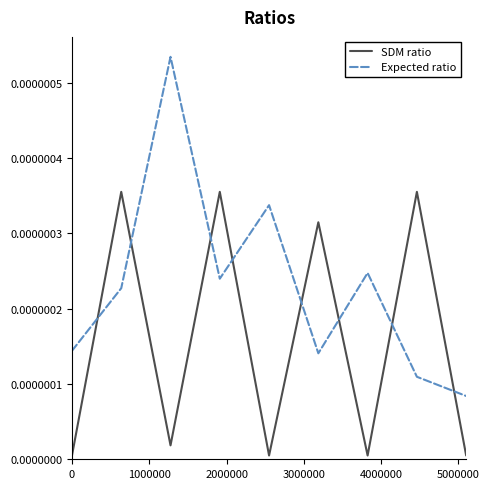

How many lines are shown in the chart?

2